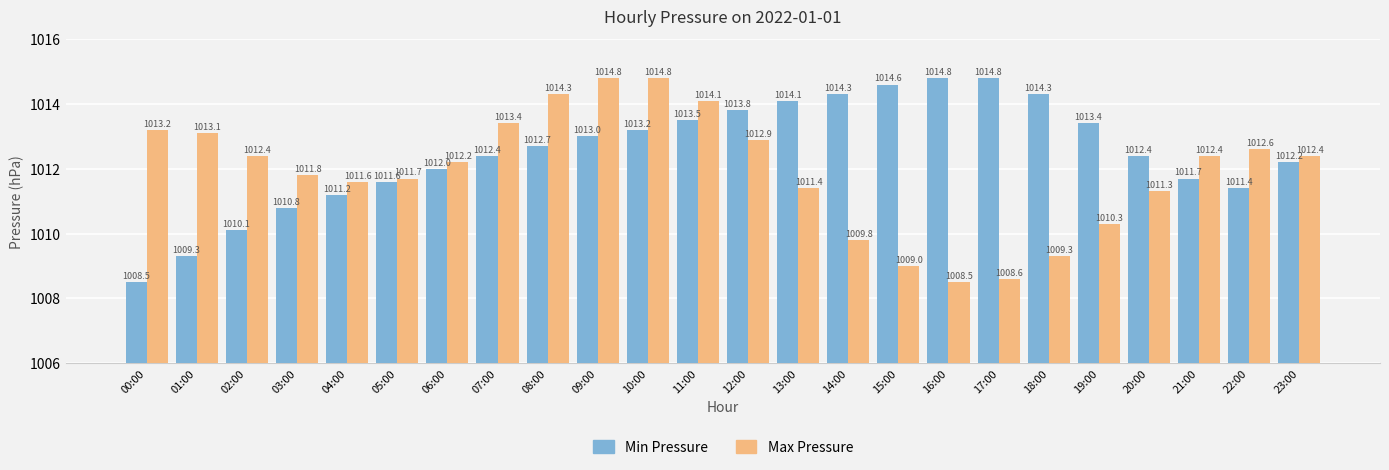

At which label is Min Pressure closest to 1011?

03:00